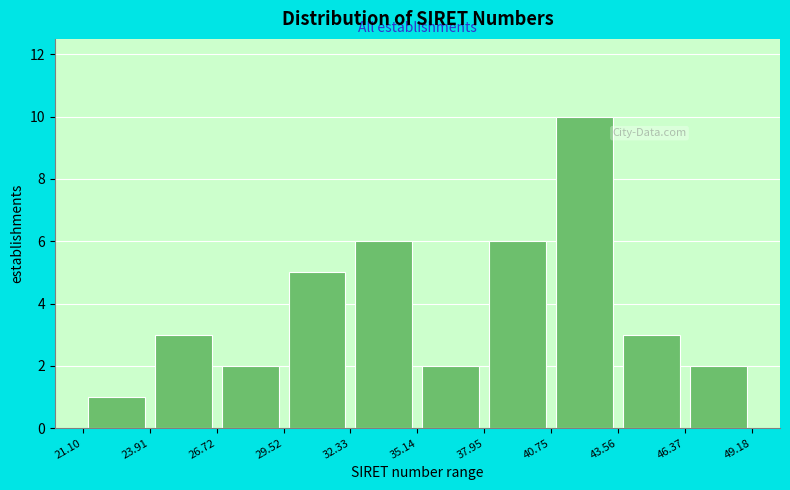

Reading left to right, transcribe this chart: for each bar, give the range it covers on the x-axis and its height. The values are not printed on the chart, so give them approximately, as read against the axis.

21.10 to 23.91: 1
23.91 to 26.72: 3
26.72 to 29.52: 2
29.52 to 32.33: 5
32.33 to 35.14: 6
35.14 to 37.95: 2
37.95 to 40.75: 6
40.75 to 43.56: 10
43.56 to 46.37: 3
46.37 to 49.18: 2